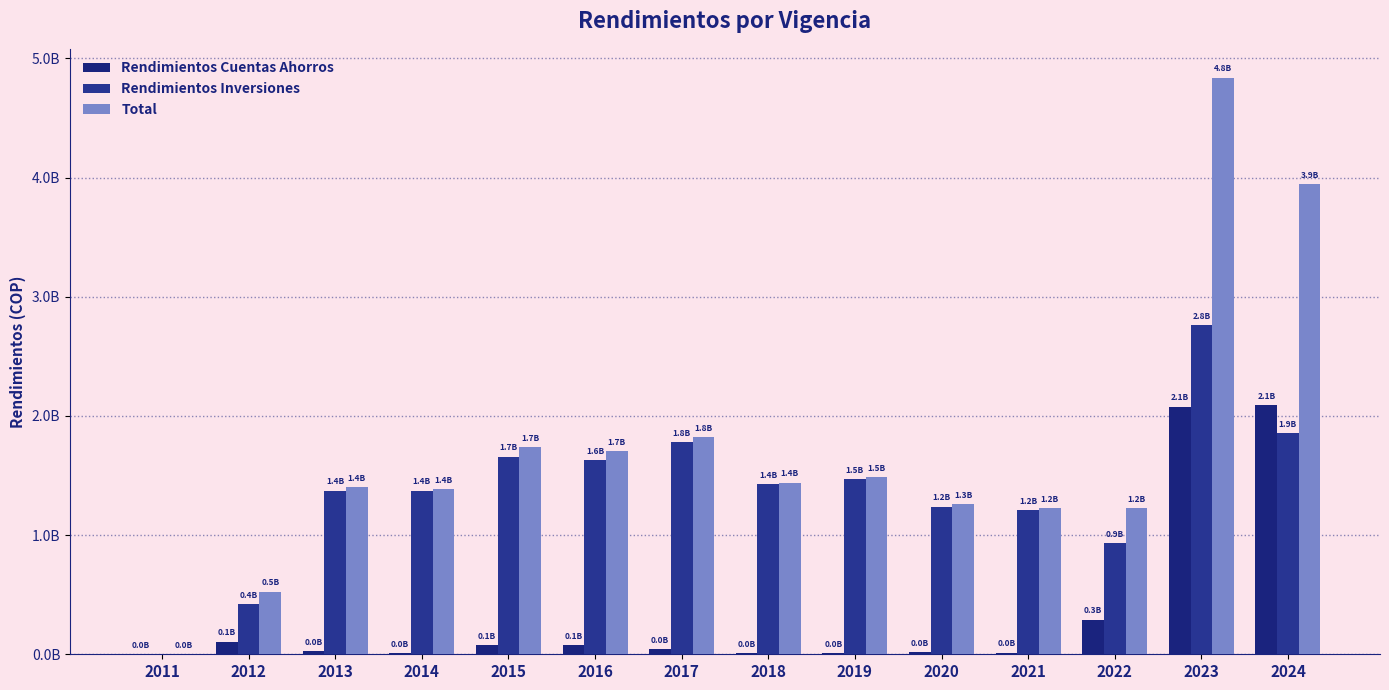

At which label does Rendimientos Inversiones reach its minimum?

2011